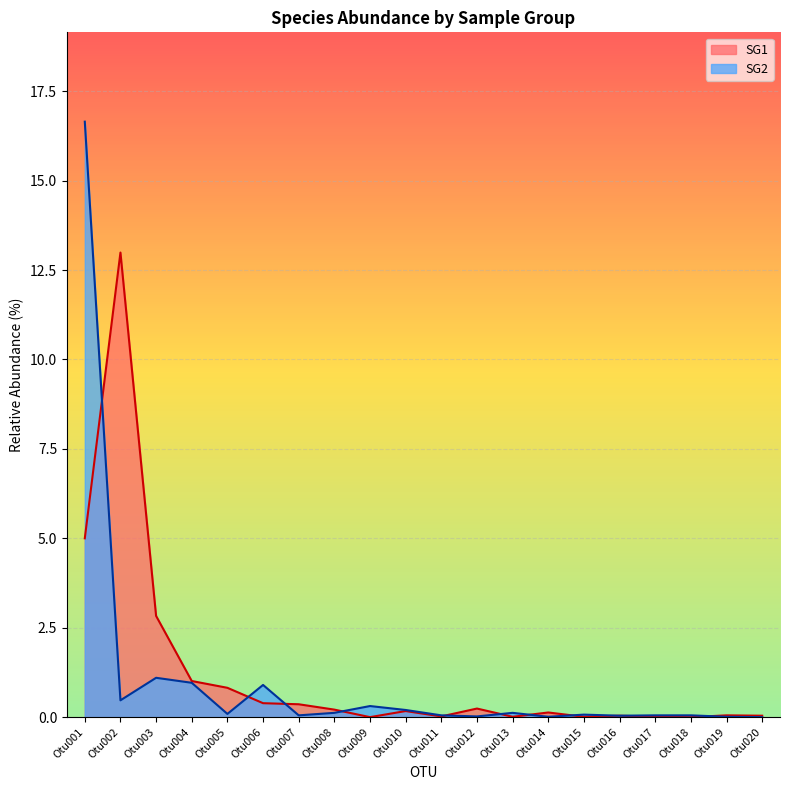

List the series in order of their peak value, lowest first.

SG1, SG2